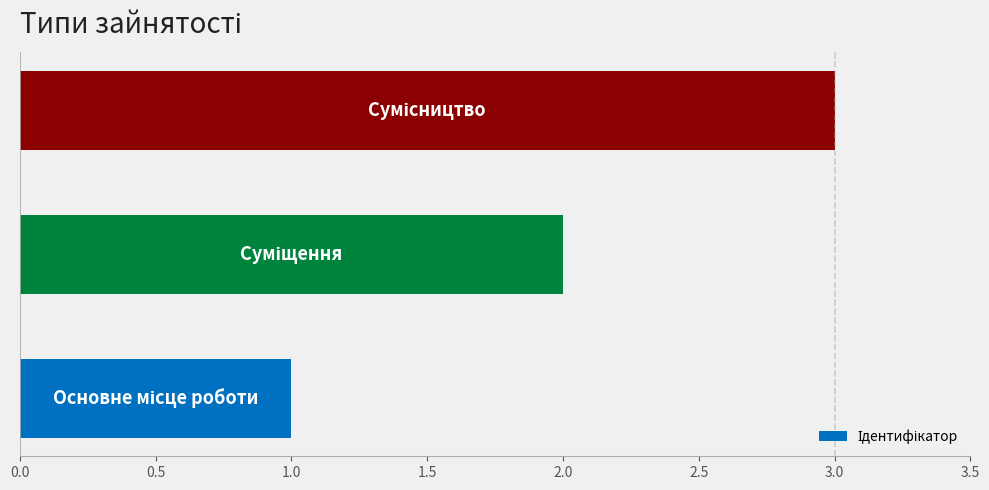

How many categories are shown in the chart?

3